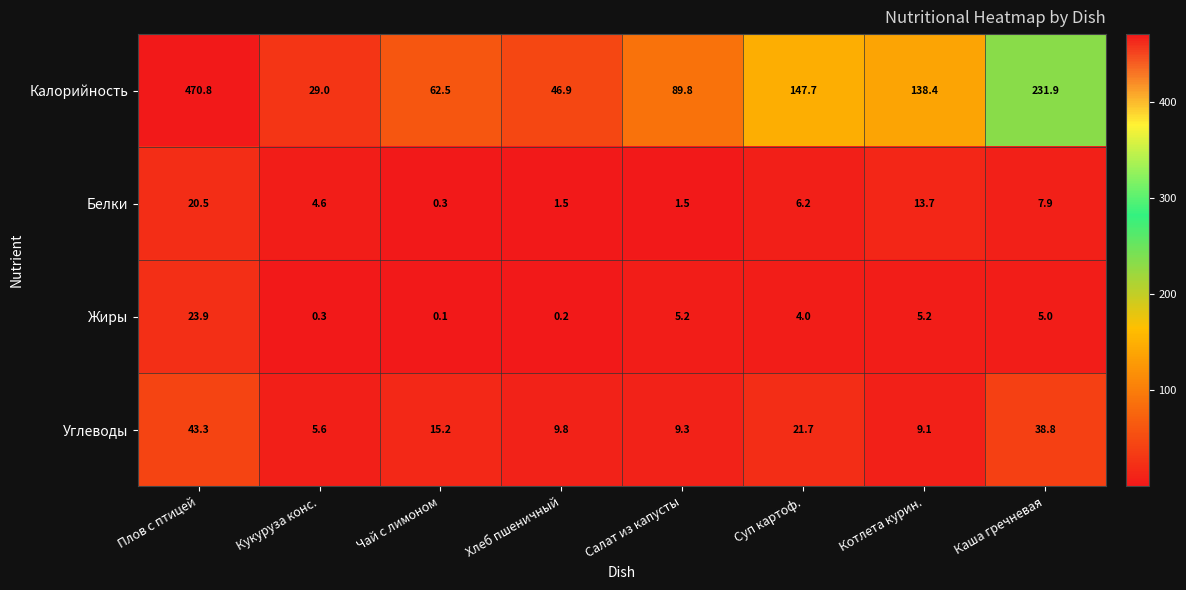

At which label does Калорийность reach its minimum?

Кукуруза конс.